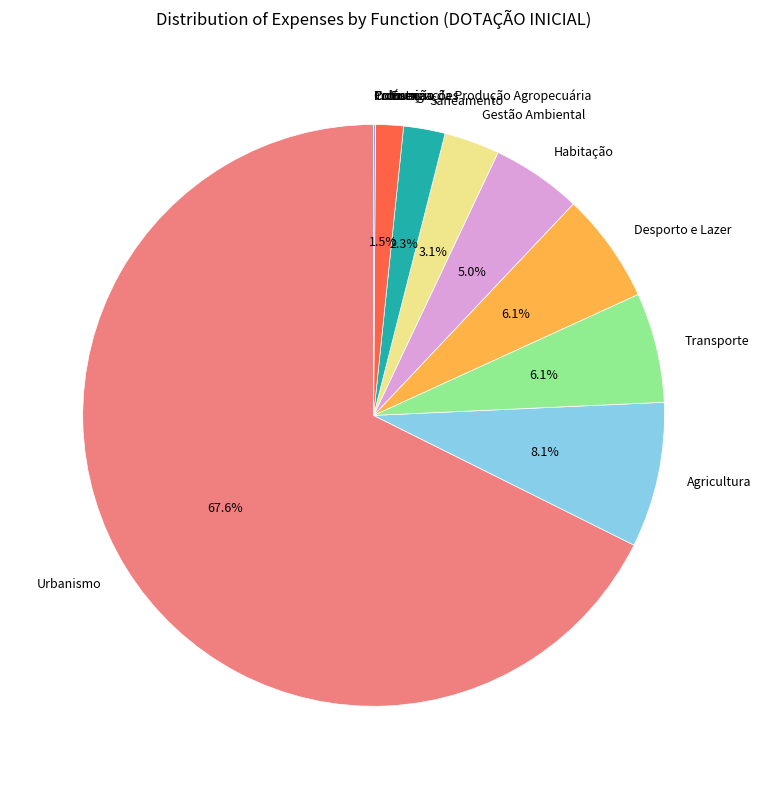

Approximately how many times larger is the value at Saneamento compared to Gestão Ambiental?

0.7